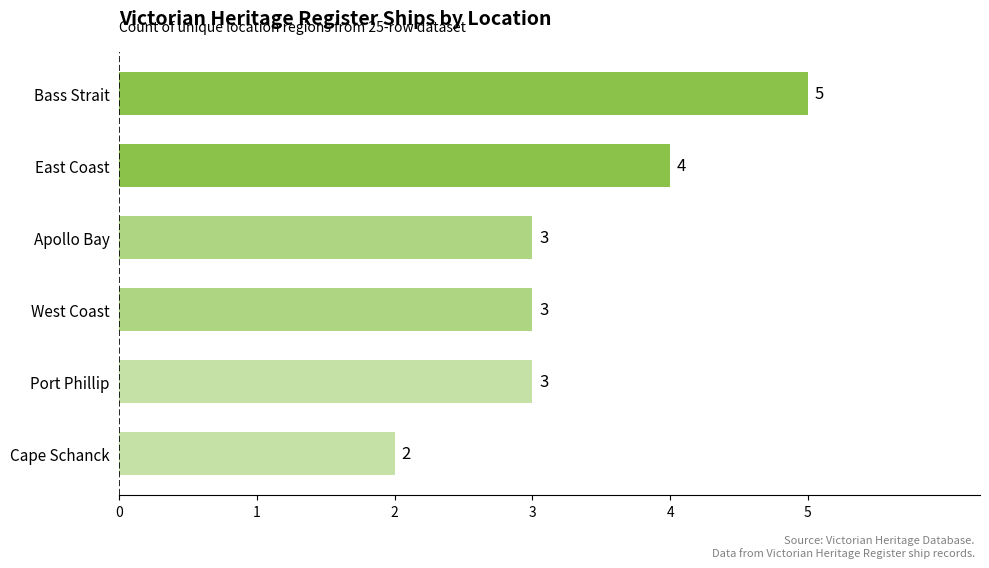

True or false: the data shows 5 at West Coast.

False